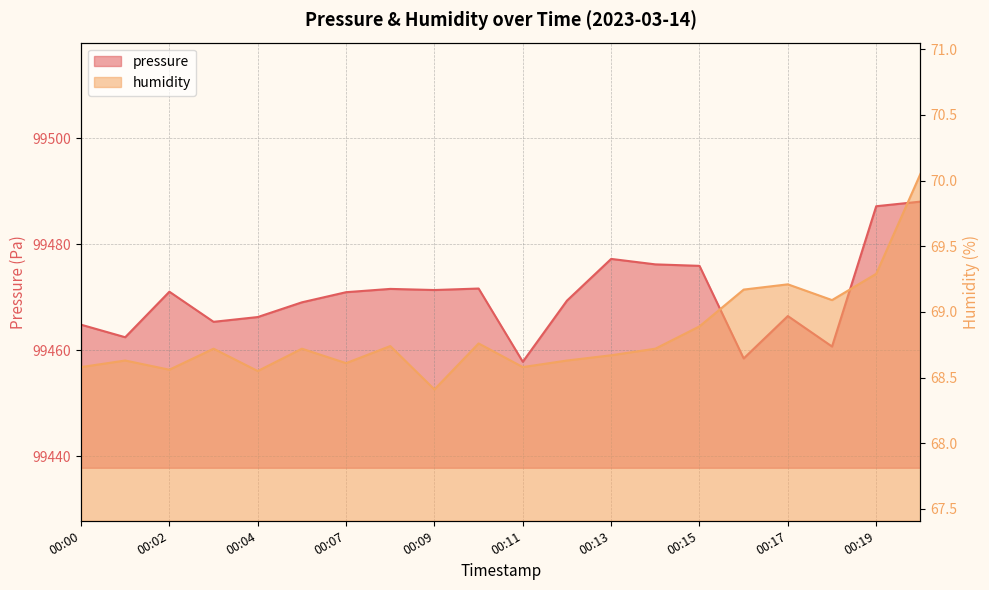

At which category does humidity reach its first local peak?

00:01